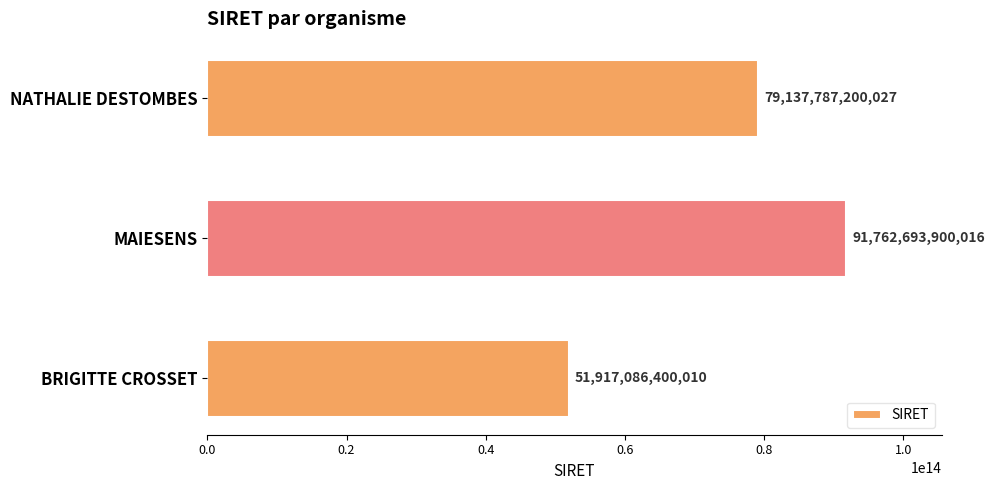

What is the difference between the maximum and second lowest values?

12624906699989